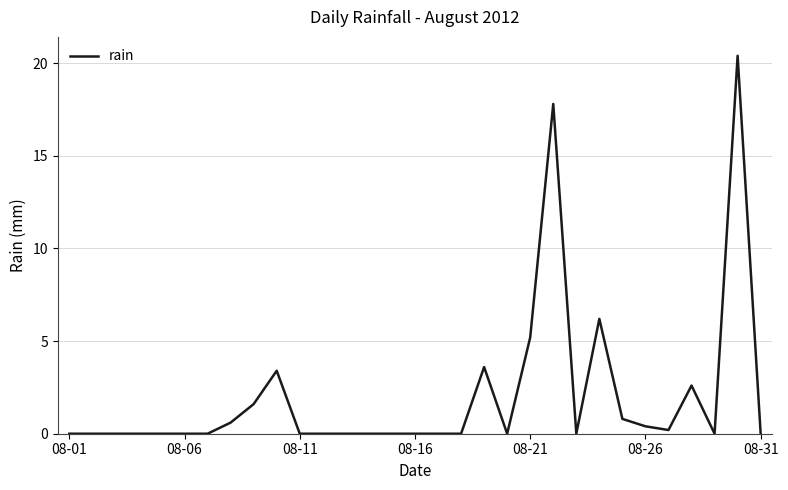

What is the difference between the maximum and minimum values?

20.4